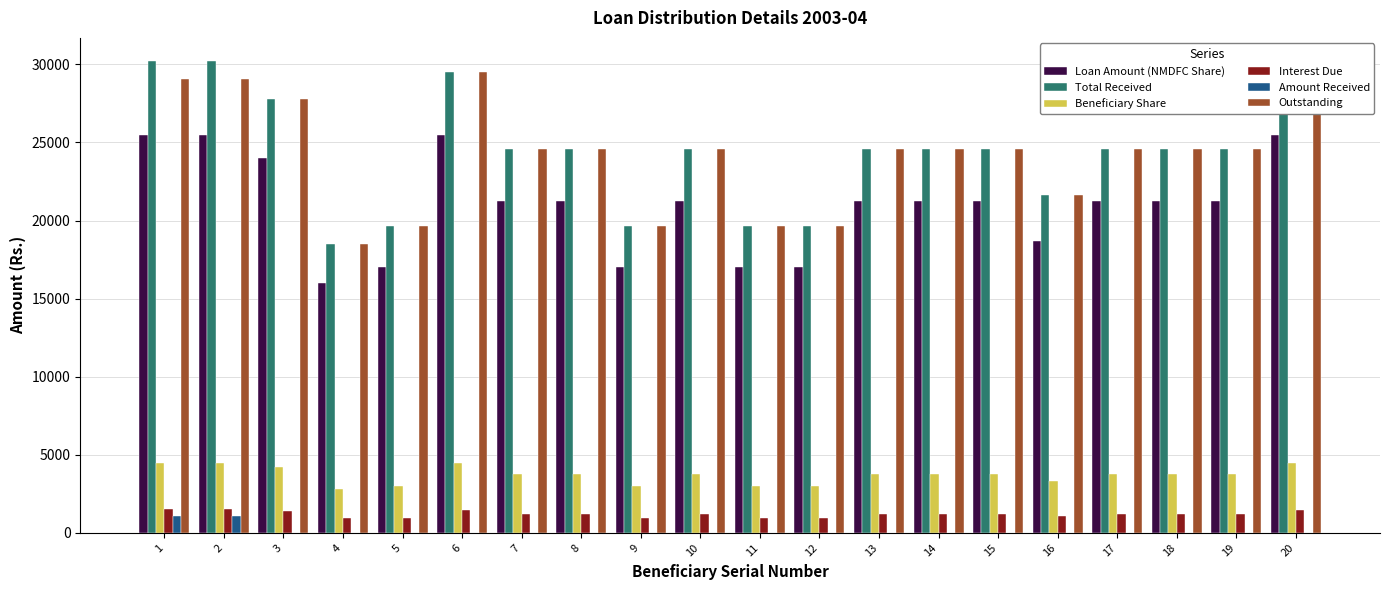

Reading left to right, extract all data points from this chart.

Loan Amount (NMDFC Share): 1=25500.0	2=25500.0	3=24000.0	4=16000.0	5=17000.0	6=25500.0	7=21250.0	8=21250.0	9=17000.0	10=21250.0	11=17000.0	12=17000.0	13=21250.0	14=21250.0	15=21250.0	16=18700.0	17=21250.0	18=21250.0	19=21250.0	20=25500.0
Total Received: 1=30185.6	2=30185.6	3=27780.0	4=18520.0	5=19677.5	6=29516.2	7=24596.9	8=24596.9	9=19677.5	10=24596.9	11=19677.5	12=19677.5	13=24596.9	14=24596.9	15=24596.9	16=21645.2	17=24596.9	18=24596.9	19=24596.9	20=29516.2
Beneficiary Share: 1=4500.0	2=4500.0	3=4235.3	4=2823.5	5=3000.0	6=4500.0	7=3750.0	8=3750.0	9=3000.0	10=3750.0	11=3000.0	12=3000.0	13=3750.0	14=3750.0	15=3750.0	16=3300.0	17=3750.0	18=3750.0	19=3750.0	20=4500.0
Interest Due: 1=1509.3	2=1509.3	3=1389.0	4=926.0	5=983.9	6=1475.8	7=1229.8	8=1229.8	9=983.9	10=1229.8	11=983.9	12=983.9	13=1229.8	14=1229.8	15=1229.8	16=1082.3	17=1229.8	18=1229.8	19=1229.8	20=1475.8
Amount Received: 1=1100.0	2=1100.0	3=0.0	4=0.0	5=0.0	6=0.0	7=0.0	8=0.0	9=0.0	10=0.0	11=0.0	12=0.0	13=0.0	14=0.0	15=0.0	16=0.0	17=0.0	18=0.0	19=0.0	20=0.0
Outstanding: 1=29085.6	2=29085.6	3=27780.0	4=18520.0	5=19677.5	6=29516.2	7=24596.9	8=24596.9	9=19677.5	10=24596.9	11=19677.5	12=19677.5	13=24596.9	14=24596.9	15=24596.9	16=21645.2	17=24596.9	18=24596.9	19=24596.9	20=29516.2